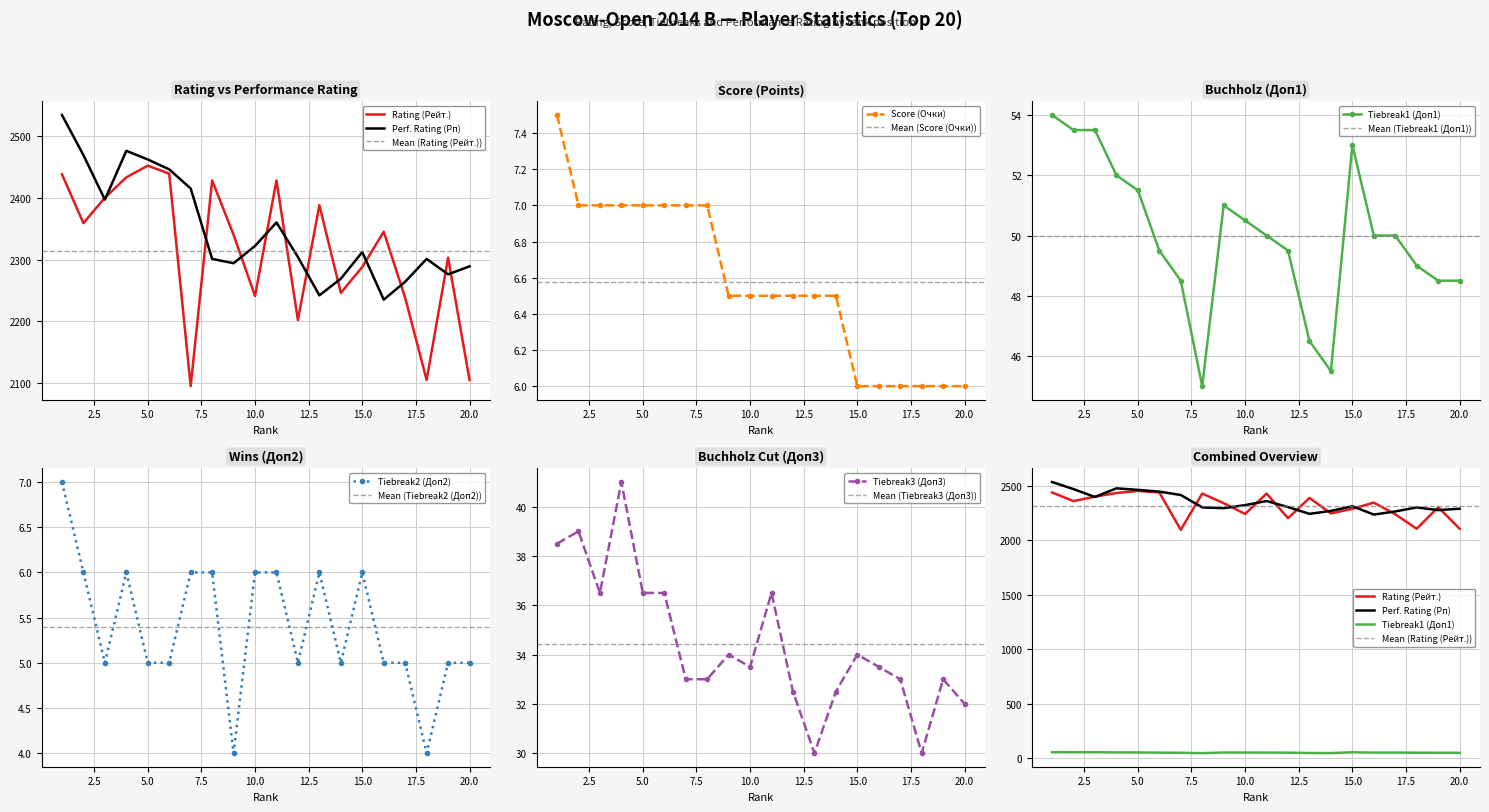

Is the value of Tiebreak3 (Доп3) at 5 greater than the value of Perf. Rating (Рп) at 12?

No